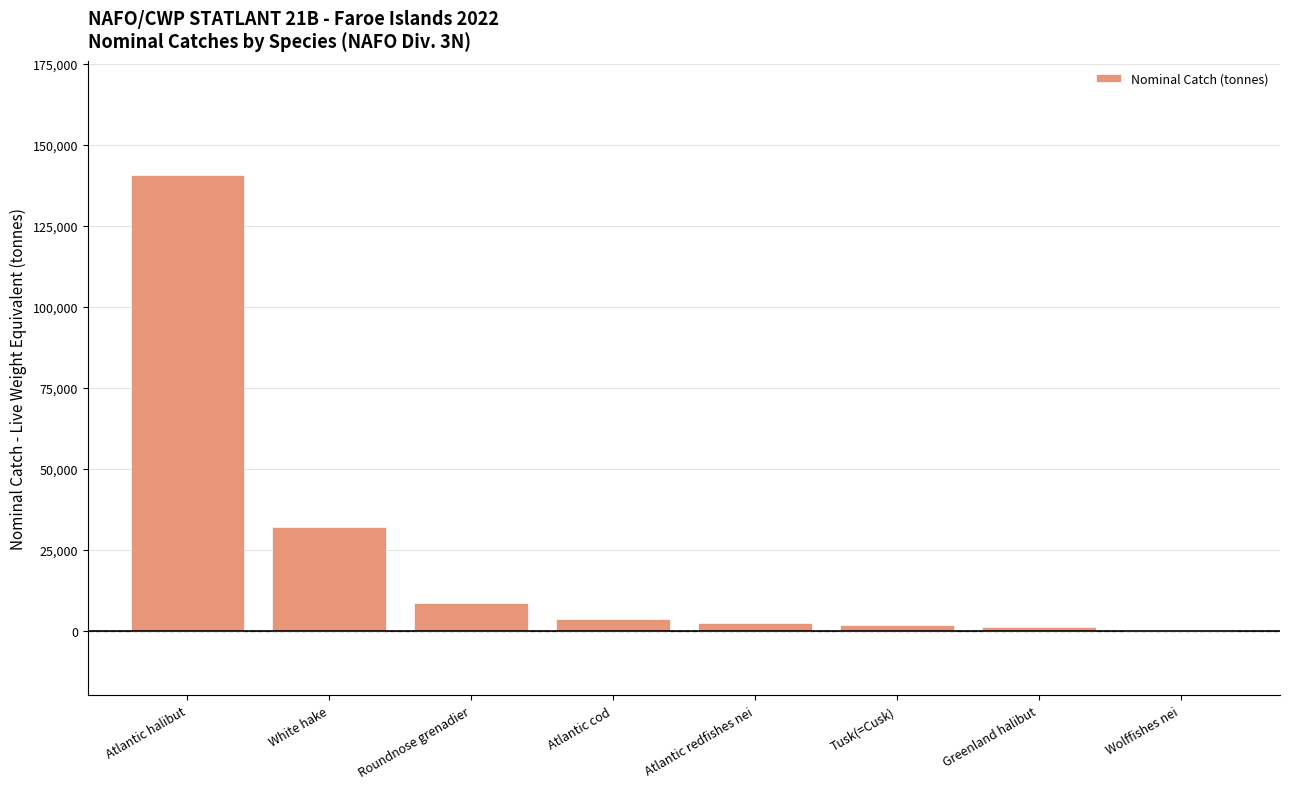

What is the difference between the values at Greenland halibut and Atlantic redfishes nei?

1201